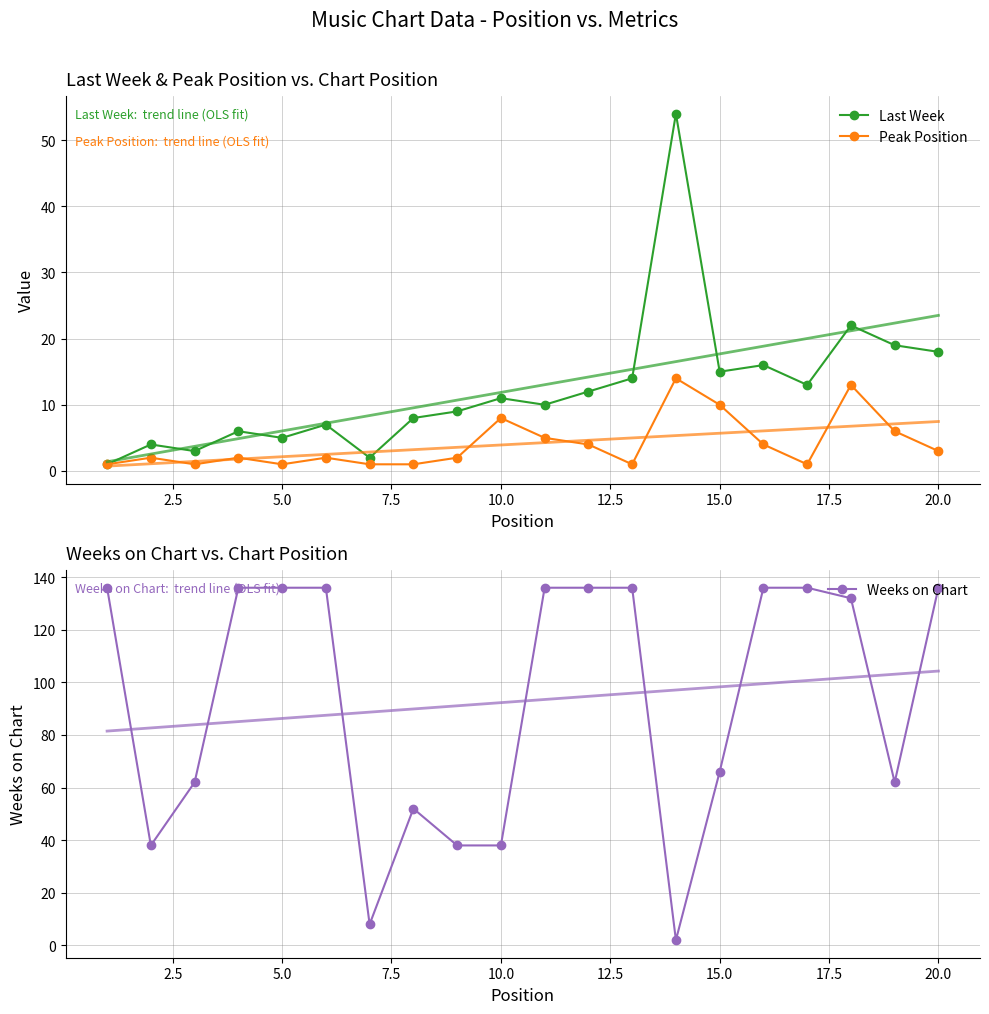

What is the highest value of the Last Week series?

54